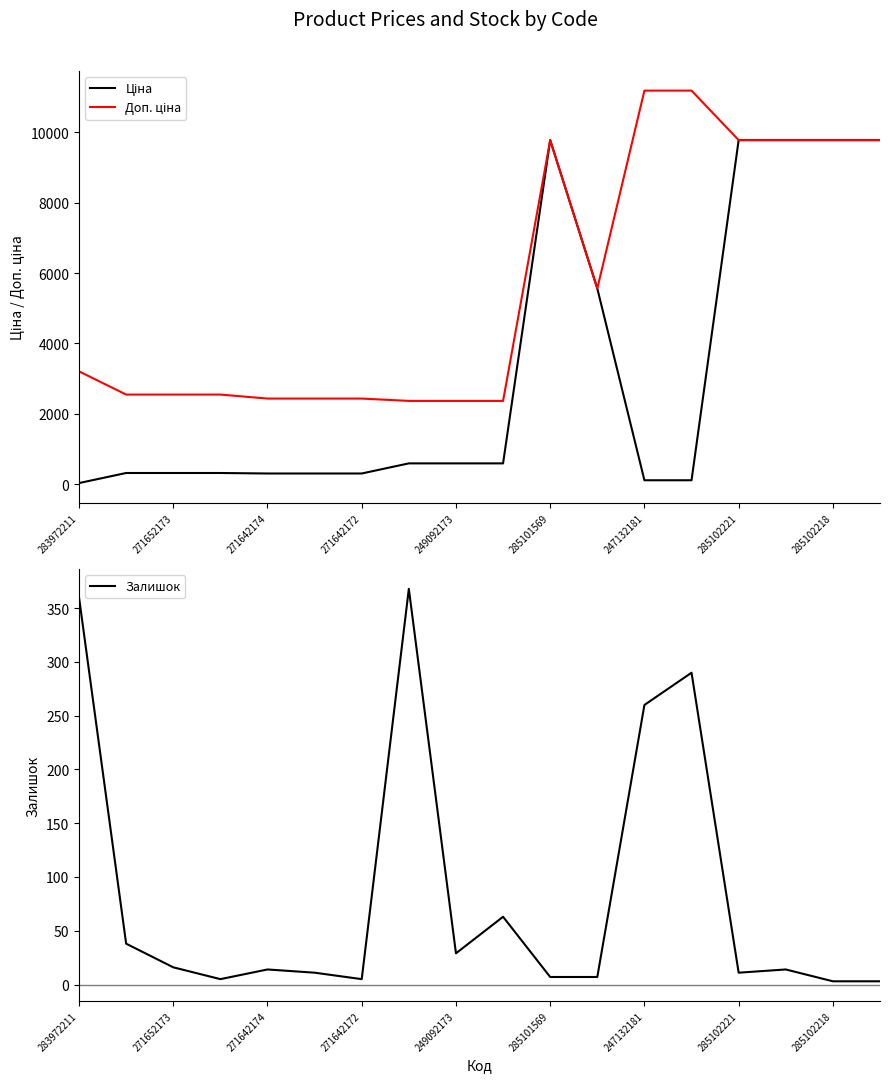

What are all the series names shown in the legend?

Ціна, Доп. ціна, Залишок